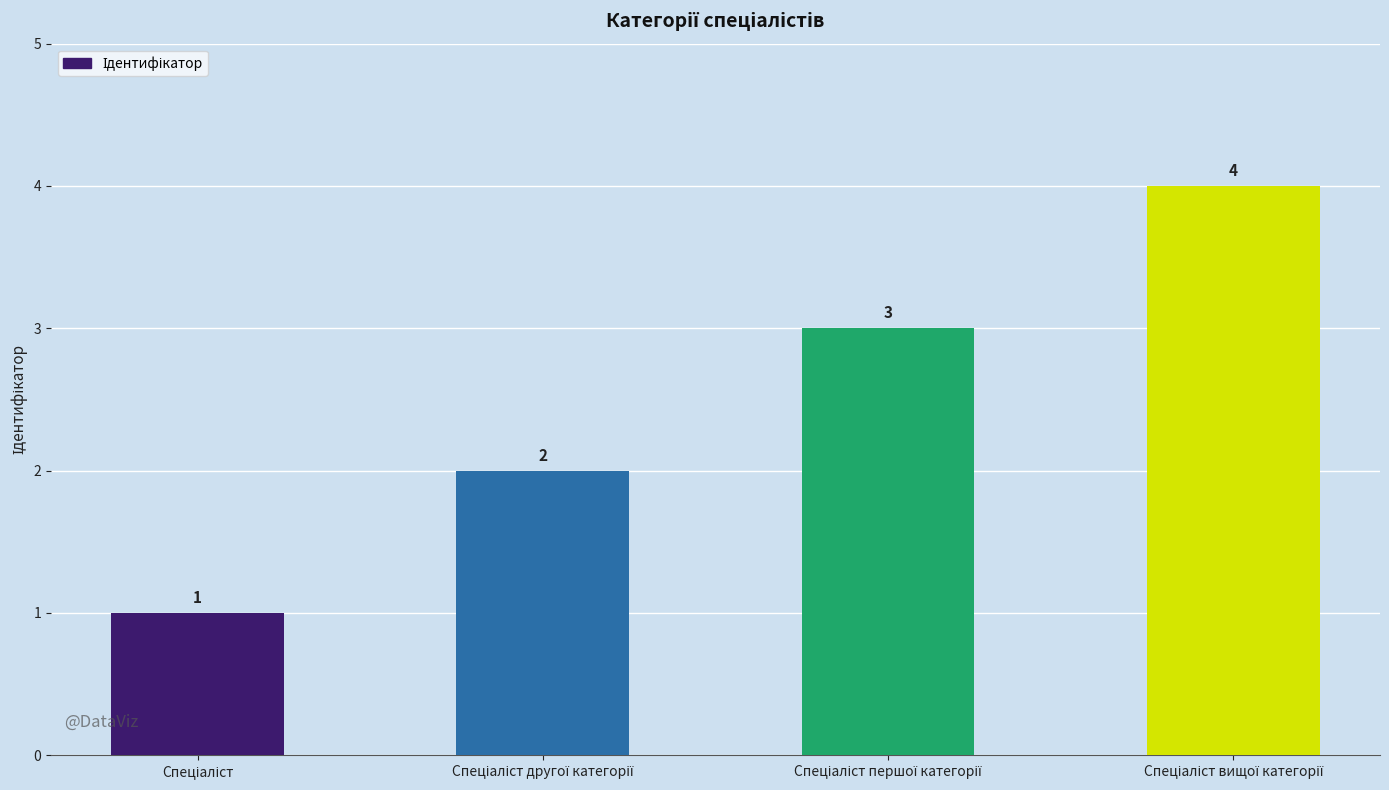

Count the number of data series in this chart.

1